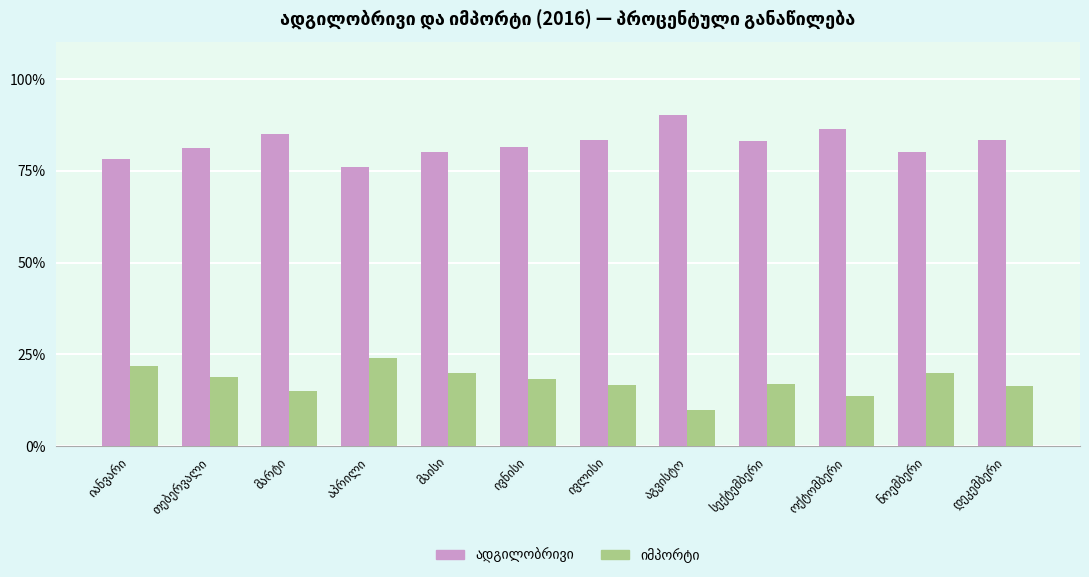

How many bars are there in each group?

2